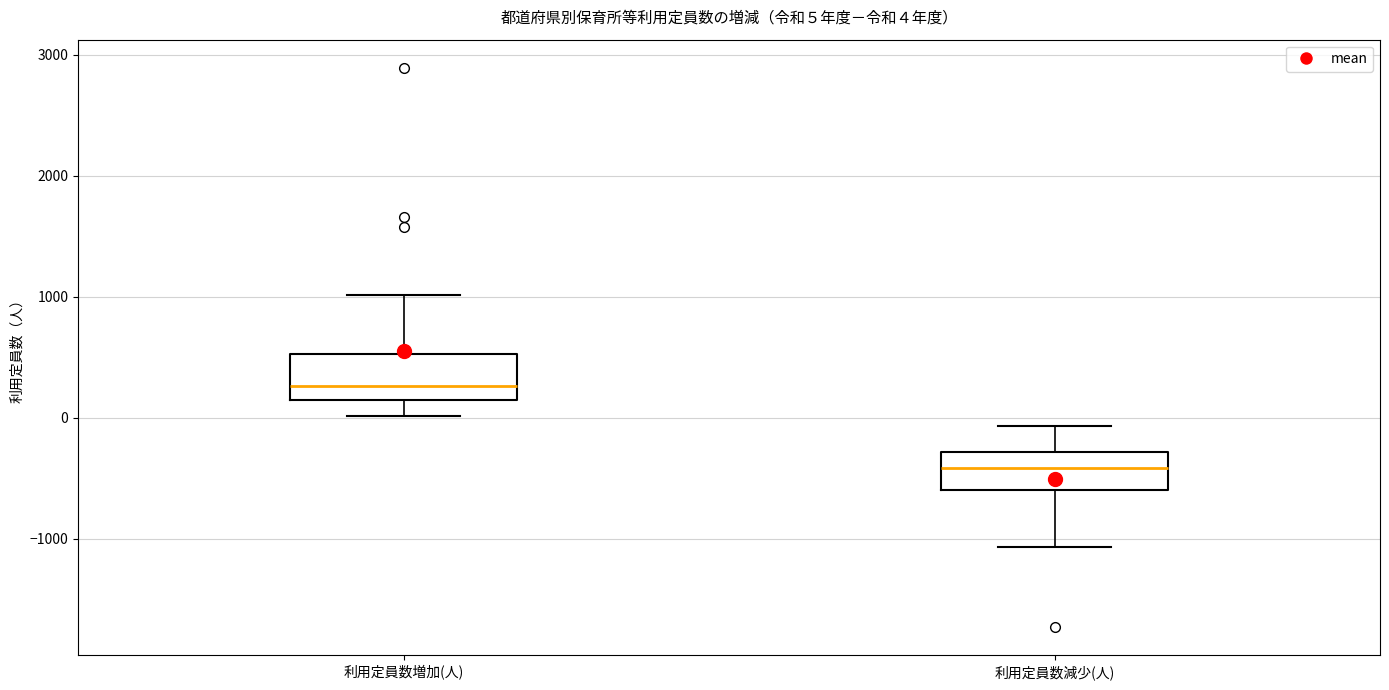

Which box has the lowest median line?

利用定員数減少(人)